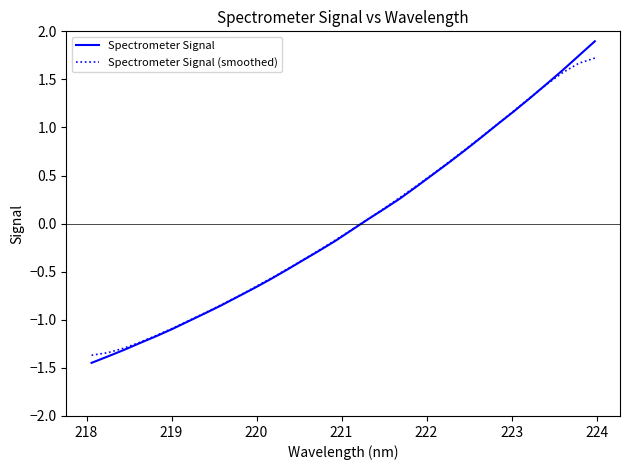

What is the maximum value shown in the chart?

1.9